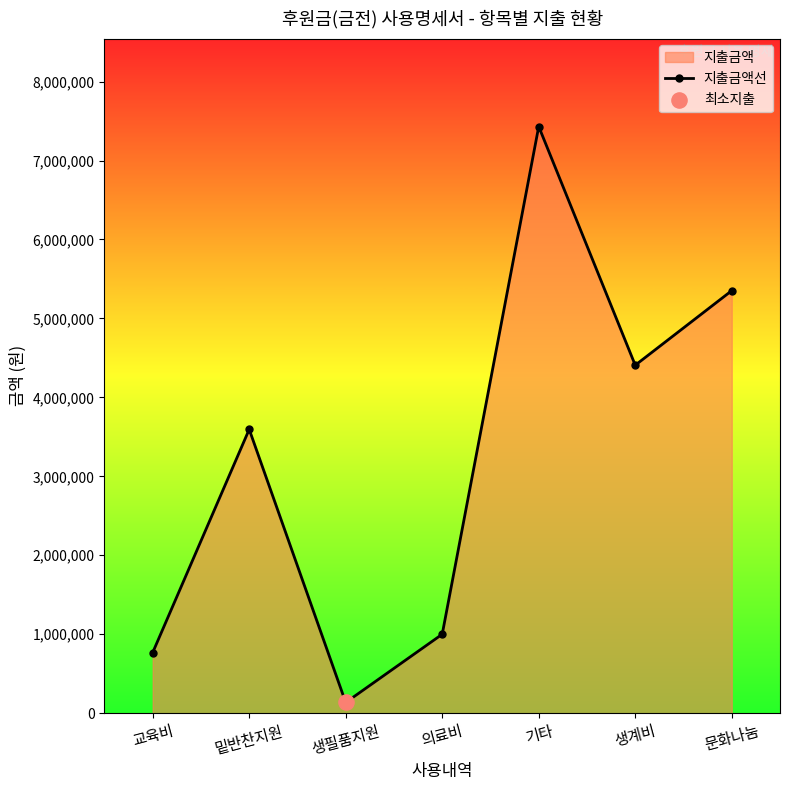

Which has a higher value, 의료비 or 생계비?

생계비